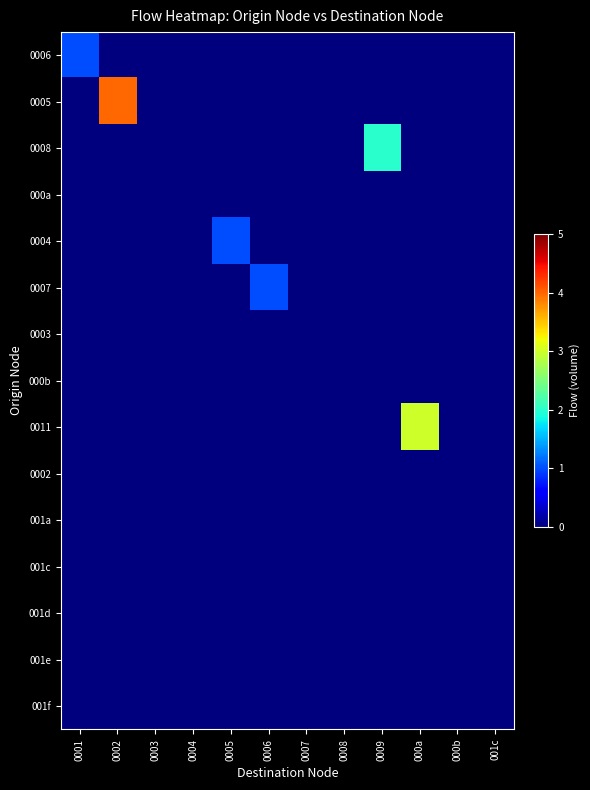

Reading left to right, what are all the values shown in this chart?

0006: 0001=1	0002=0	0003=0	0004=0	0005=0	0006=0	0007=0	0008=0	0009=0	000a=0	000b=0	001c=0
0005: 0001=0	0002=4	0003=0	0004=0	0005=0	0006=0	0007=0	0008=0	0009=0	000a=0	000b=0	001c=0
0008: 0001=0	0002=0	0003=0	0004=0	0005=0	0006=0	0007=0	0008=0	0009=2	000a=0	000b=0	001c=0
000a: 0001=0	0002=0	0003=0	0004=0	0005=0	0006=0	0007=0	0008=0	0009=0	000a=0	000b=0	001c=0
0004: 0001=0	0002=0	0003=0	0004=0	0005=1	0006=0	0007=0	0008=0	0009=0	000a=0	000b=0	001c=0
0007: 0001=0	0002=0	0003=0	0004=0	0005=0	0006=1	0007=0	0008=0	0009=0	000a=0	000b=0	001c=0
0003: 0001=0	0002=0	0003=0	0004=0	0005=0	0006=0	0007=0	0008=0	0009=0	000a=0	000b=0	001c=0
000b: 0001=0	0002=0	0003=0	0004=0	0005=0	0006=0	0007=0	0008=0	0009=0	000a=0	000b=0	001c=0
0011: 0001=0	0002=0	0003=0	0004=0	0005=0	0006=0	0007=0	0008=0	0009=0	000a=3	000b=0	001c=0
0002: 0001=0	0002=0	0003=0	0004=0	0005=0	0006=0	0007=0	0008=0	0009=0	000a=0	000b=0	001c=0
001a: 0001=0	0002=0	0003=0	0004=0	0005=0	0006=0	0007=0	0008=0	0009=0	000a=0	000b=0	001c=0
001c: 0001=0	0002=0	0003=0	0004=0	0005=0	0006=0	0007=0	0008=0	0009=0	000a=0	000b=0	001c=0
001d: 0001=0	0002=0	0003=0	0004=0	0005=0	0006=0	0007=0	0008=0	0009=0	000a=0	000b=0	001c=0
001e: 0001=0	0002=0	0003=0	0004=0	0005=0	0006=0	0007=0	0008=0	0009=0	000a=0	000b=0	001c=0
001f: 0001=0	0002=0	0003=0	0004=0	0005=0	0006=0	0007=0	0008=0	0009=0	000a=0	000b=0	001c=0